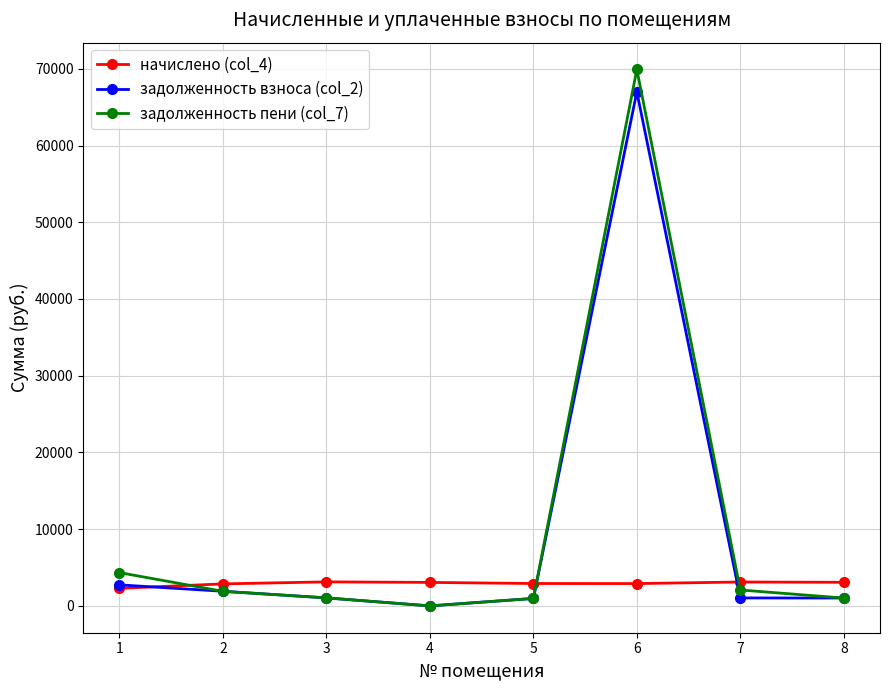

The value of начислено (col_4) at 1 is 2289.0. True or false?

True